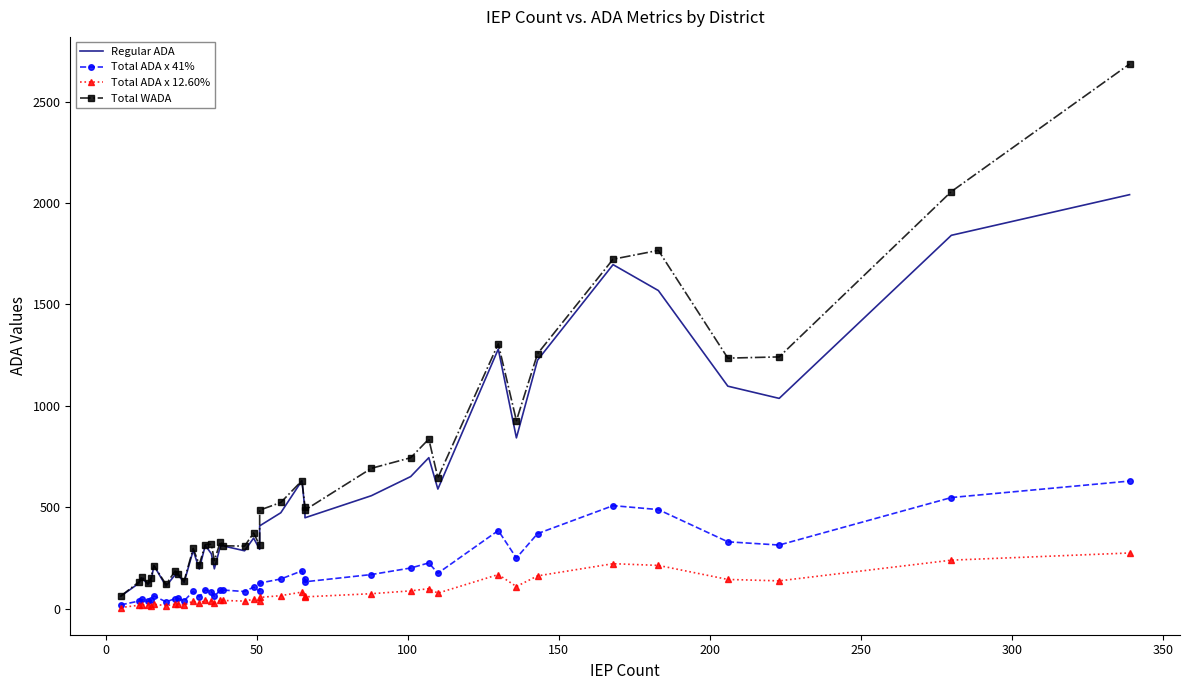

True or false: Total ADA x 41% and Regular ADA intersect in this chart.

False